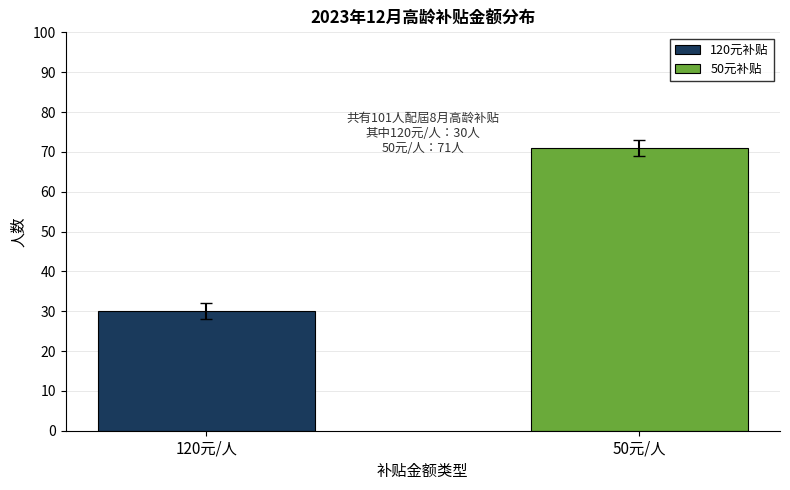

How many bars are there in total?

2